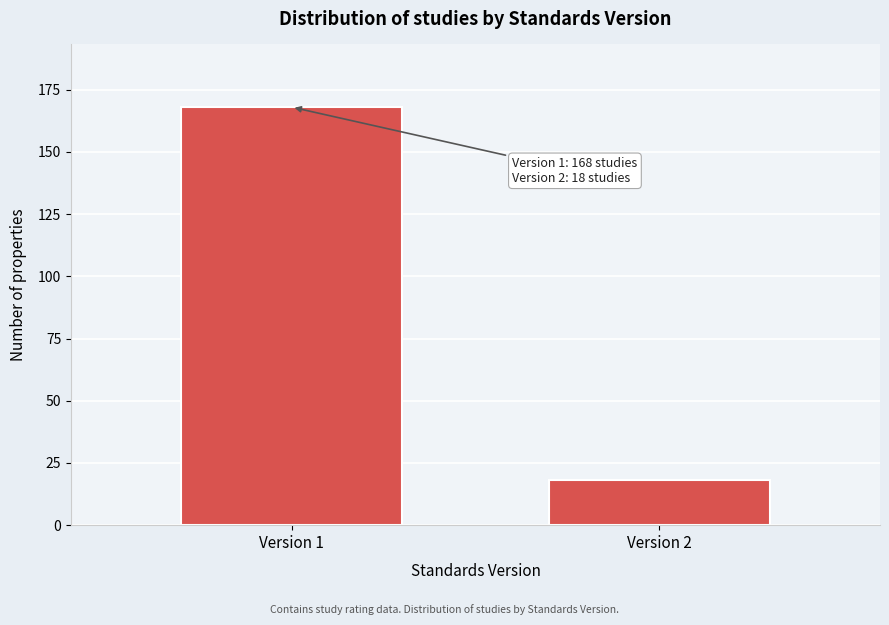

Reading left to right, transcribe all the data shown in this chart.

Version 1=168	Version 2=18